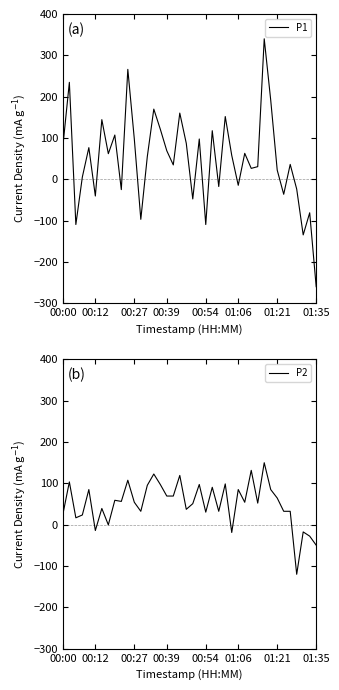

What are all the series names shown in the legend?

P1, P2